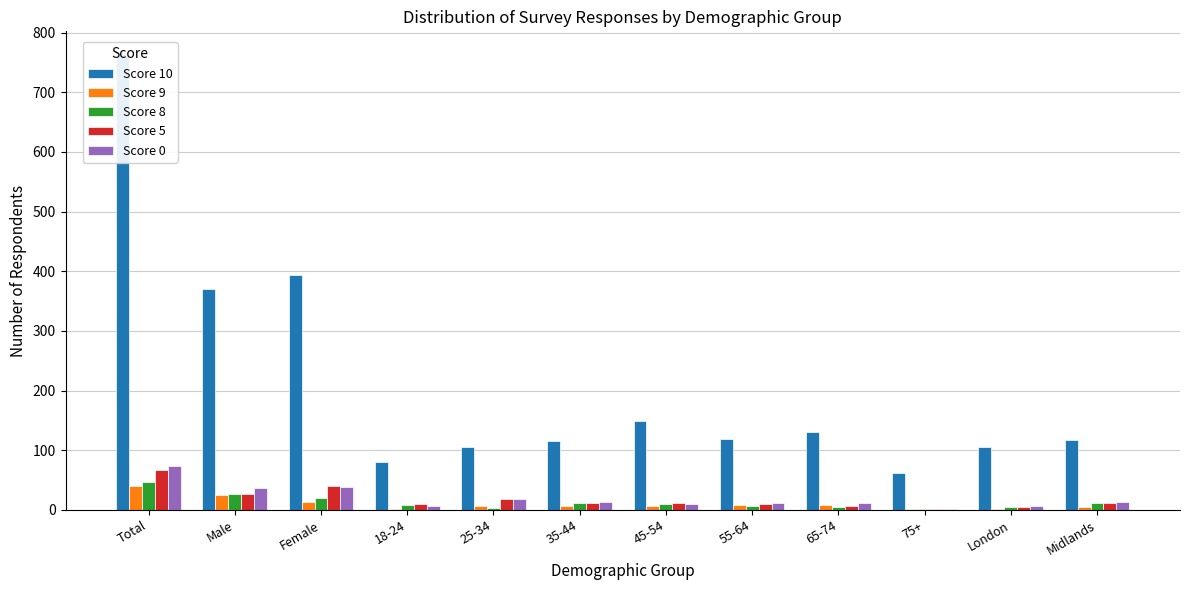

What is the smallest value displayed?

1